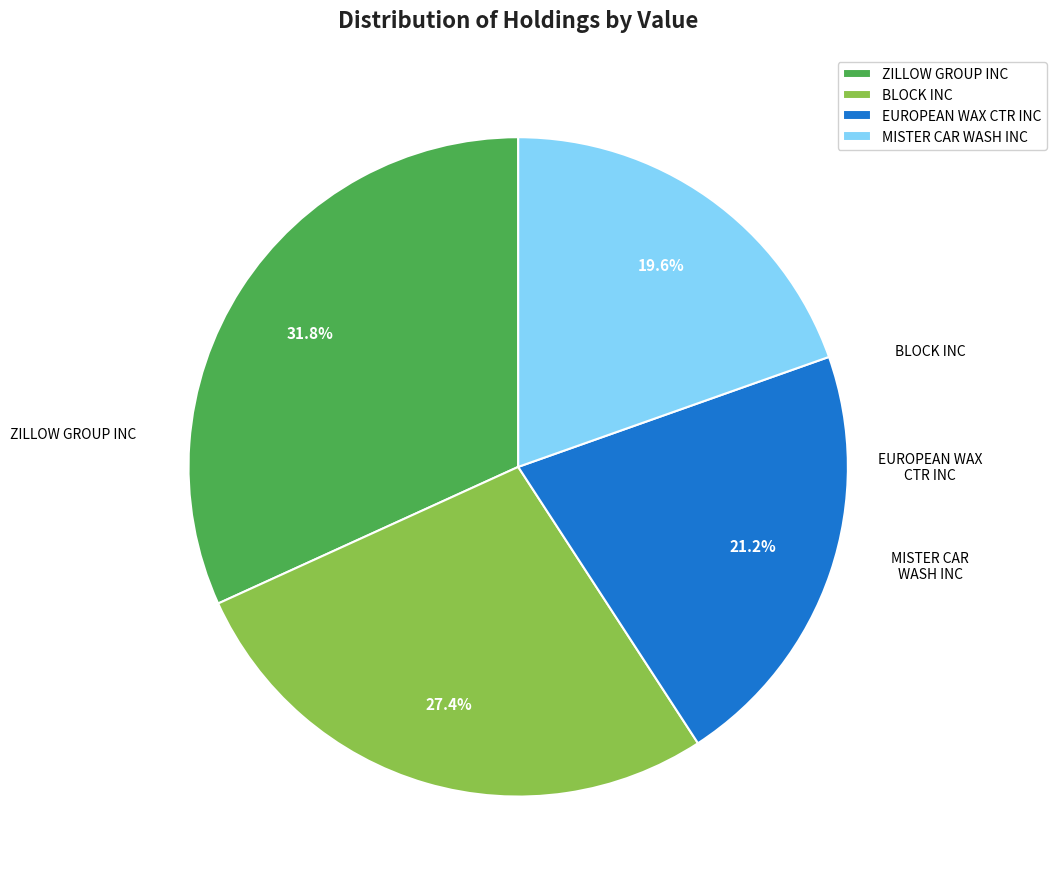

What is the largest slice in the pie chart?

ZILLOW GROUP INC